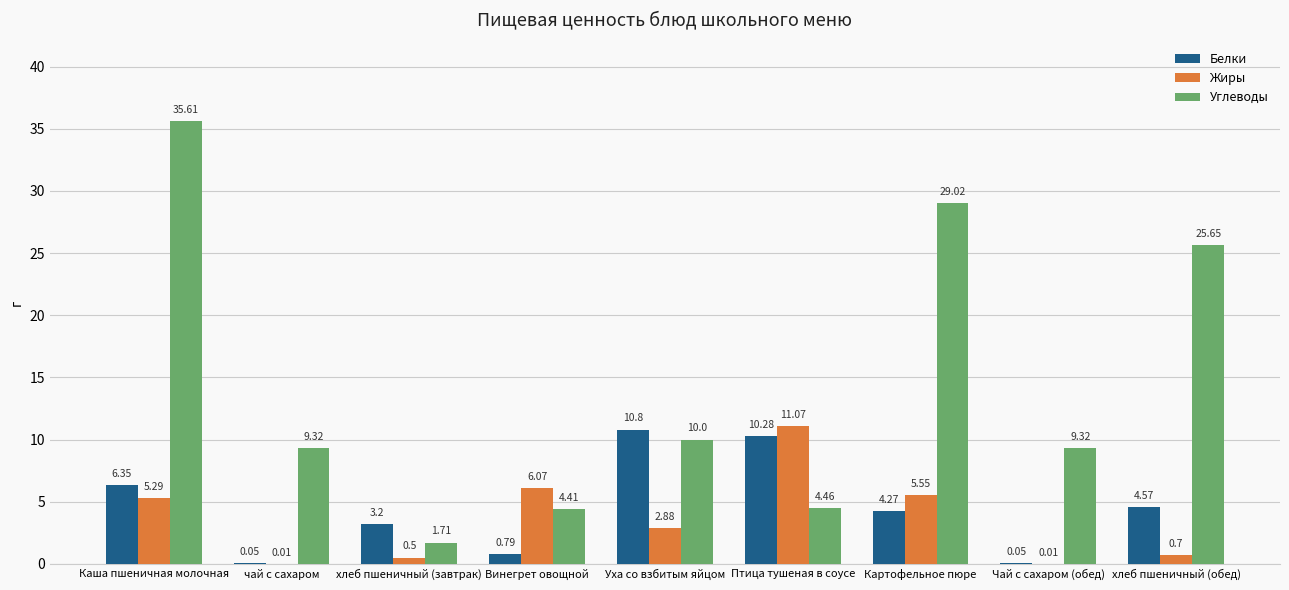

What is the sum of the Жиры values at Чай с сахаром (обед) and хлеб пшеничный (обед)?

0.7